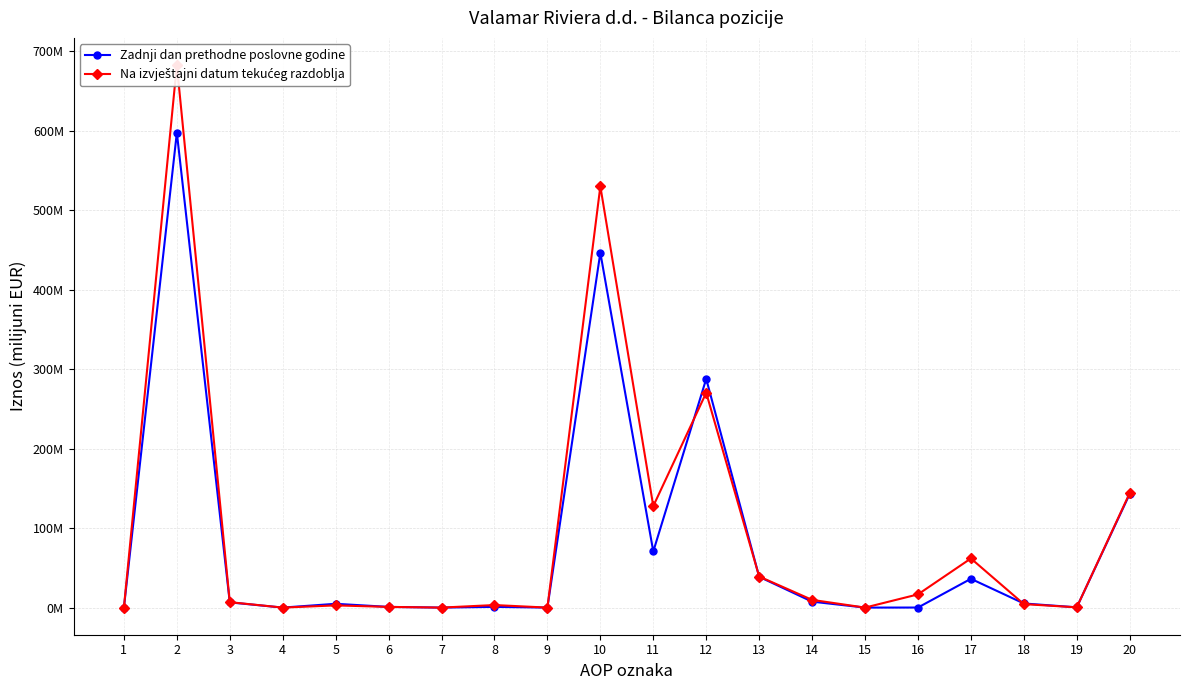

Where do Na izvještajni datum tekućeg razdoblja and Zadnji dan prethodne poslovne godine first cross each other?

11 and 12